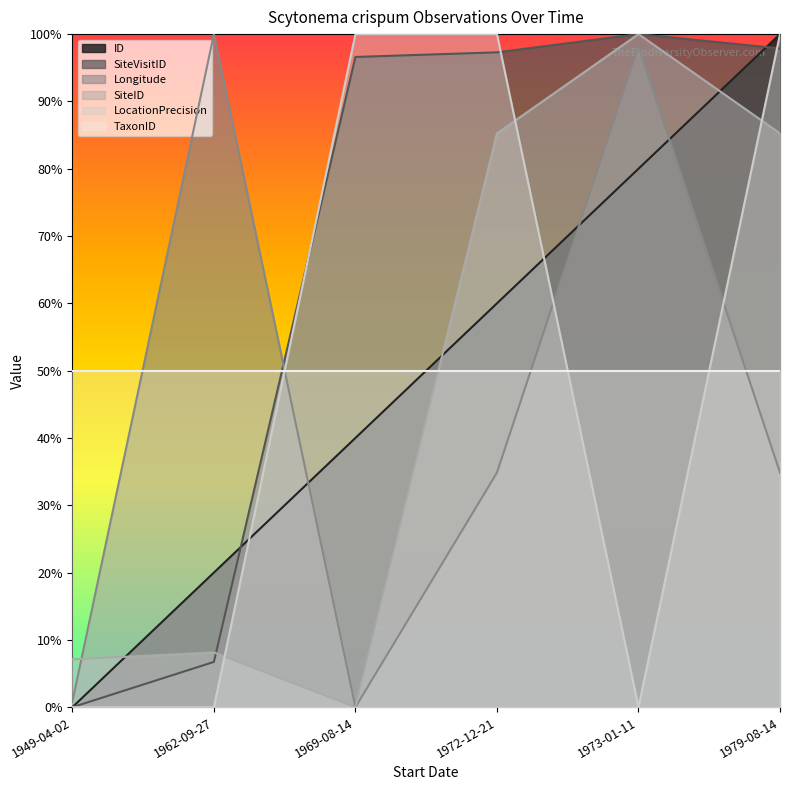

What are all the series names shown in the legend?

ID, SiteVisitID, Longitude, SiteID, LocationPrecision, TaxonID